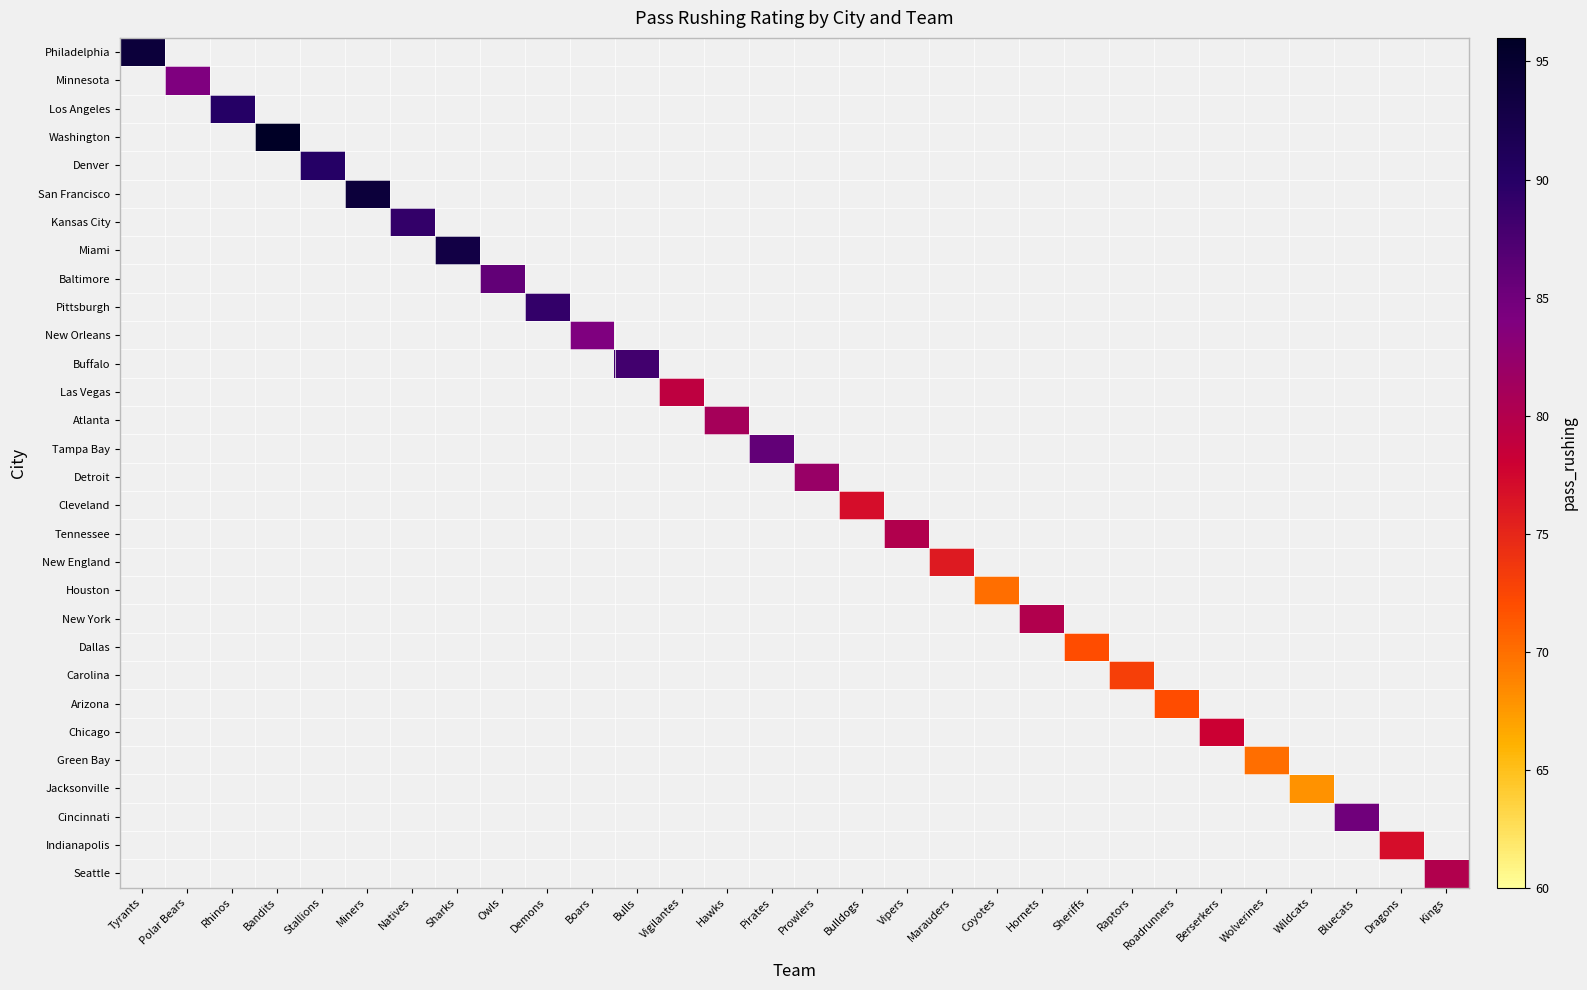

Which label corresponds to the largest value in the chart?

Bandits